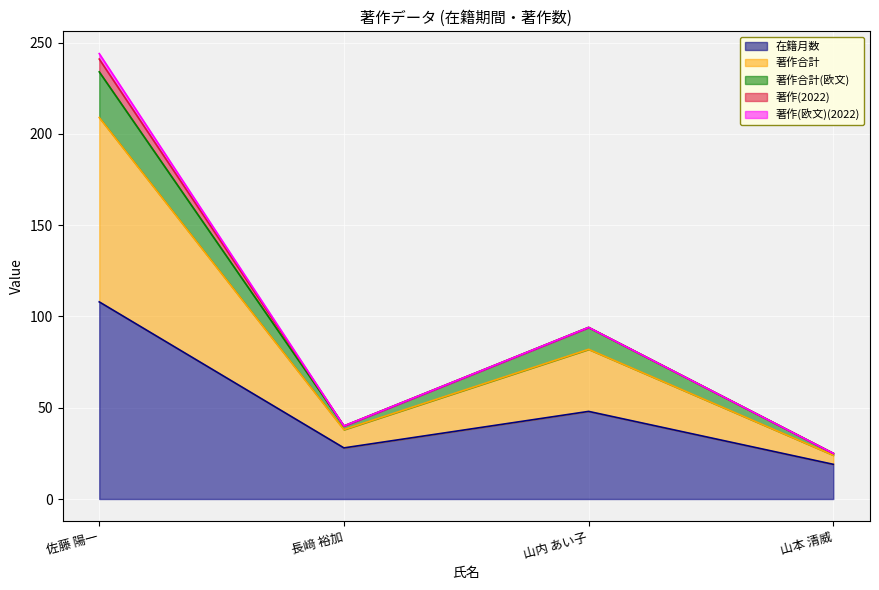

What are all the series names shown in the legend?

在籍月数, 著作合計, 著作合計(欧文), 著作(2022), 著作(欧文)(2022)